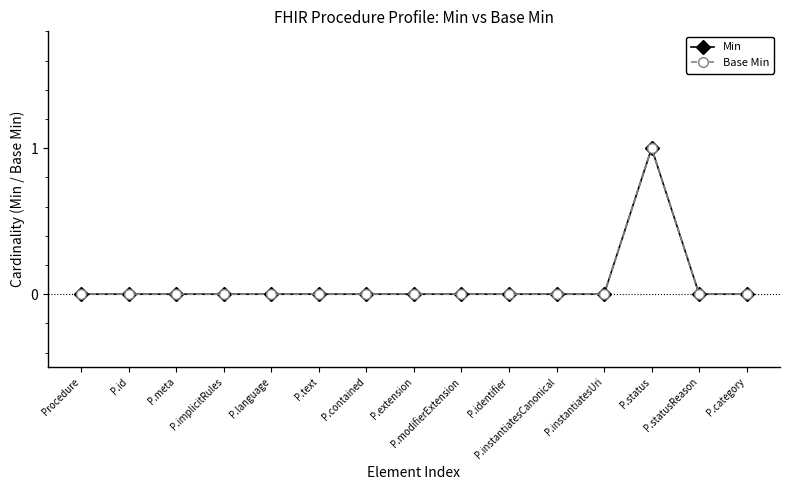

How many series are shown in this chart?

2